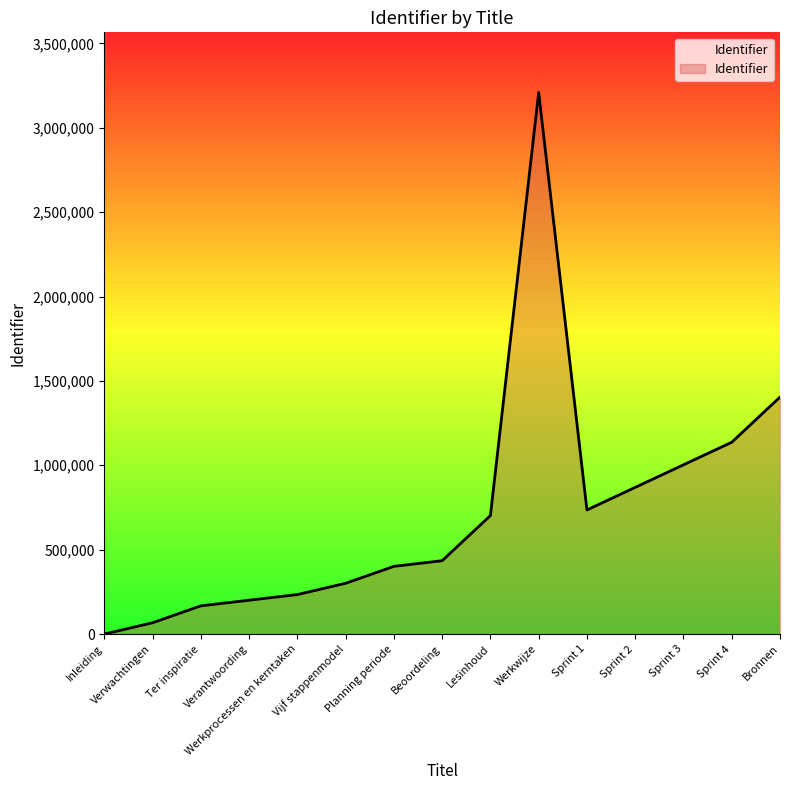

At which label does the data first exceed 434536?

Beoordeling